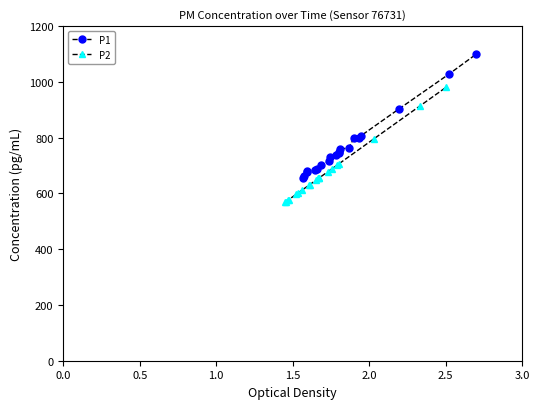

What is the difference between the second highest and second lowest values in the P1 series?

364.8